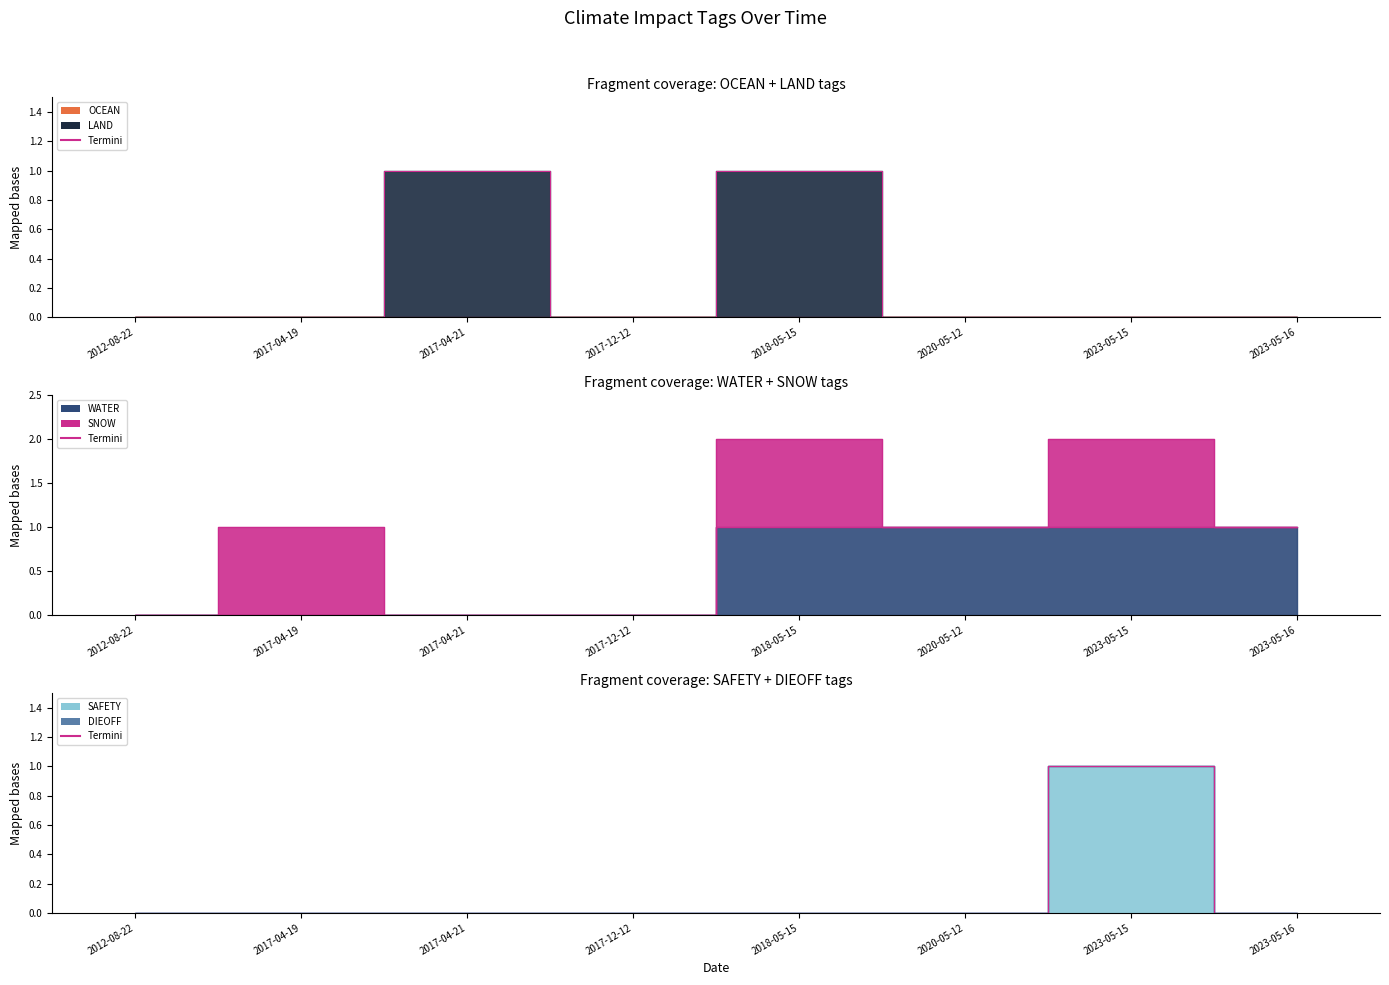

Count the number of data series in this chart.

3